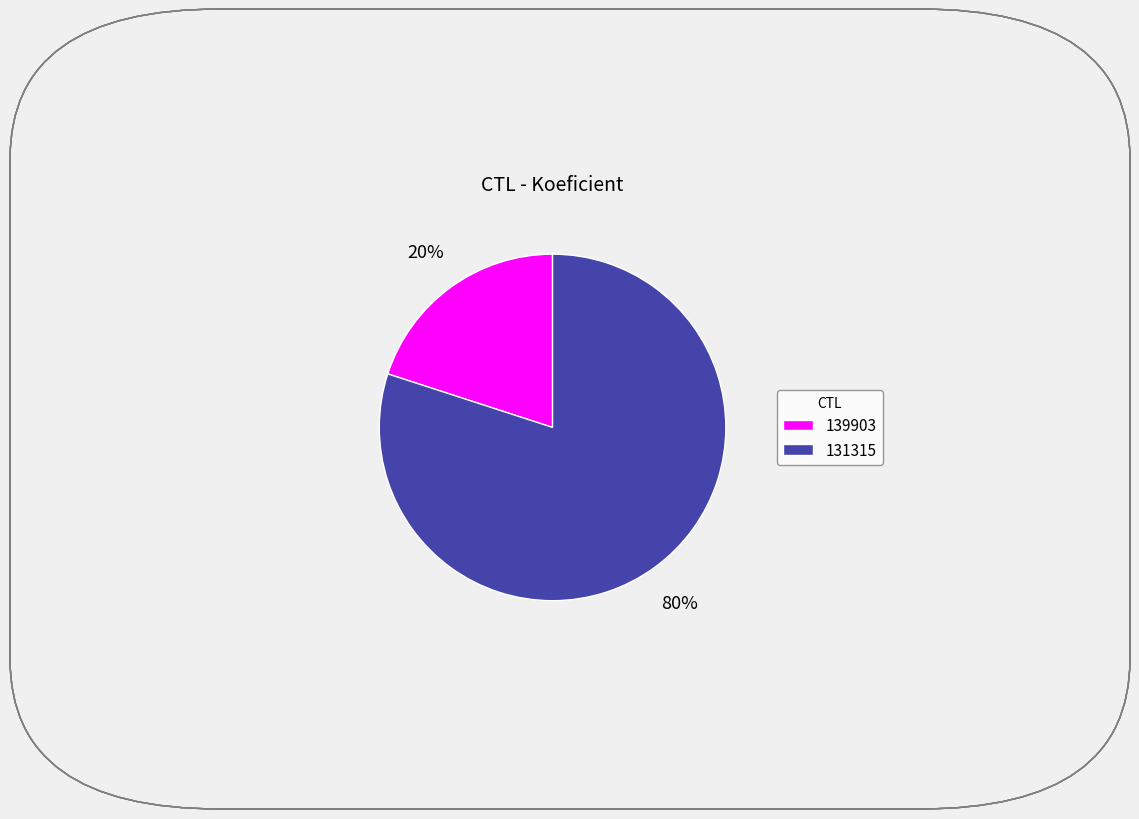

Rank the categories by value from highest to lowest.

131315, 139903